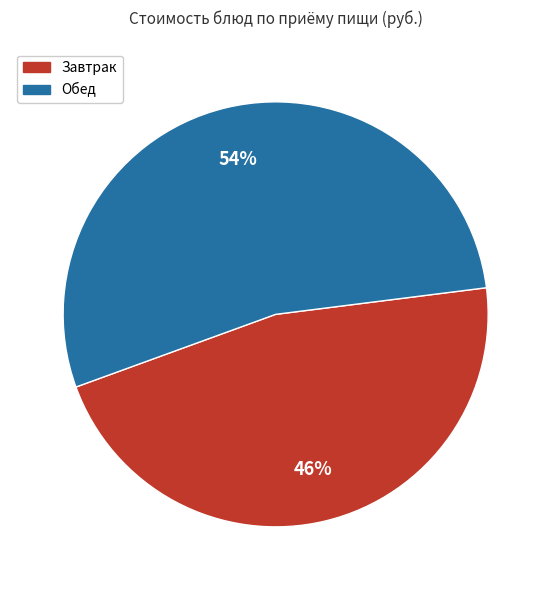

To the nearest percent, what is the average slice percentage?

50%